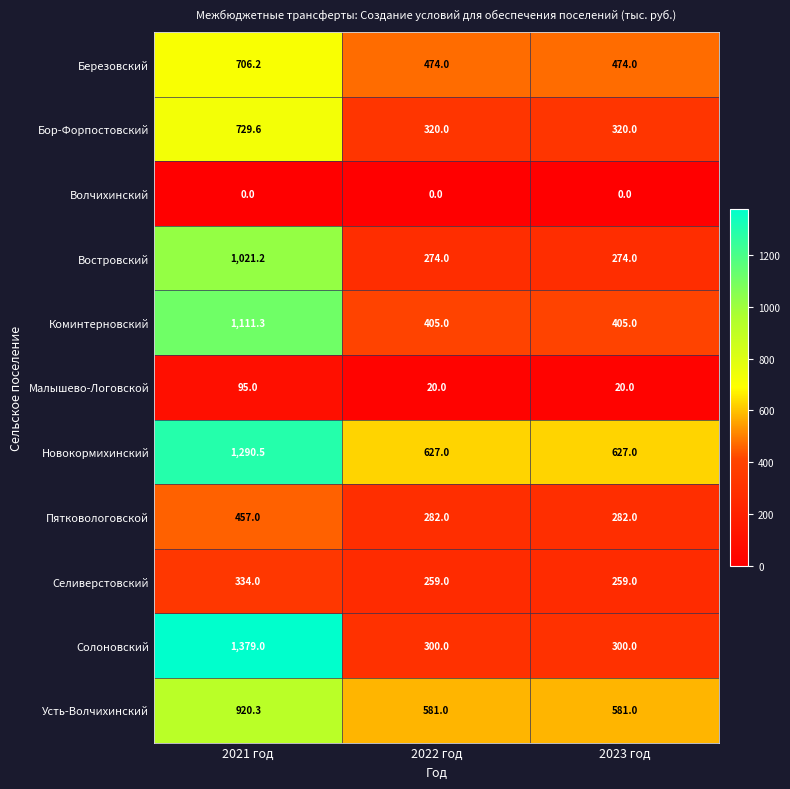

Which series has the largest total across all categories?

Новокормихинский